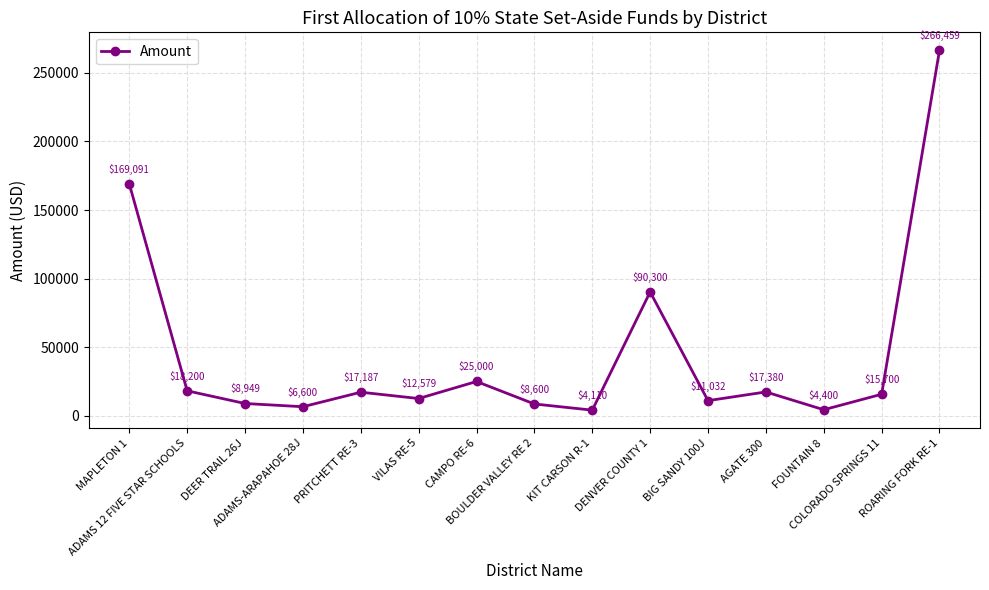

What is the smallest value displayed?

4109.9